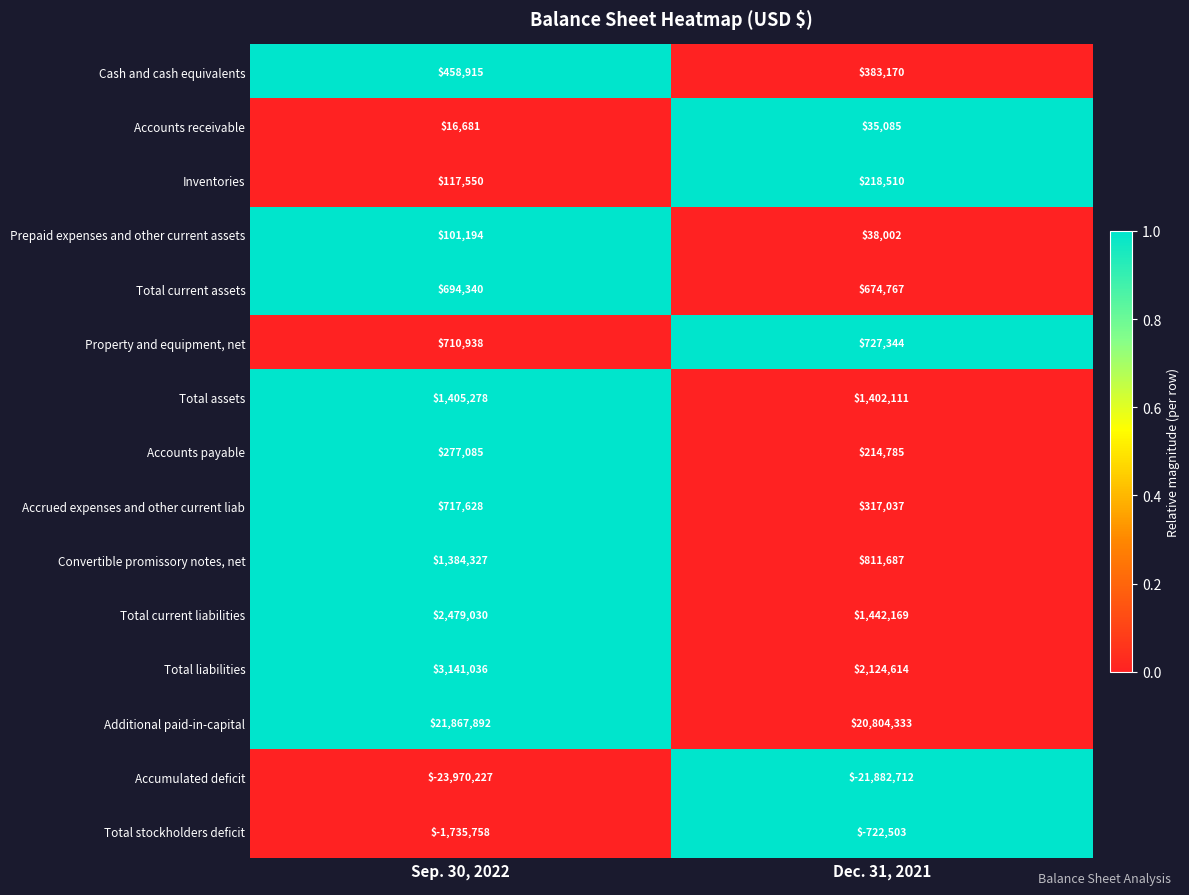

Rank the series by their maximum value, from highest to lowest.

Additional paid-in-capital, Total liabilities, Total current liabilities, Total assets, Convertible promissory notes, net, Property and equipment, net, Accrued expenses and other current liab, Total current assets, Cash and cash equivalents, Accounts payable, Inventories, Prepaid expenses and other current assets, Accounts receivable, Total stockholders deficit, Accumulated deficit